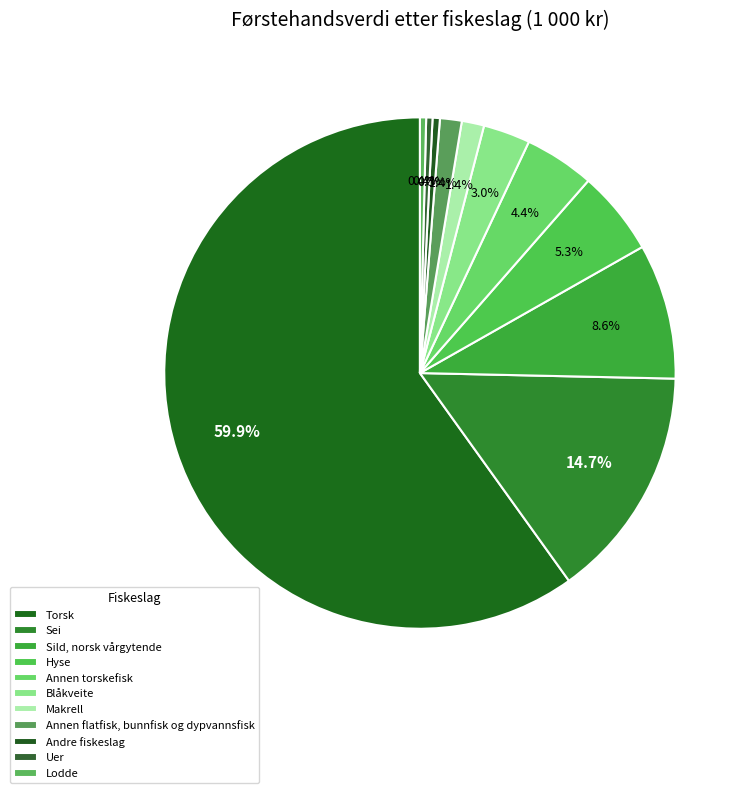

Does Torsk represent more than half of the total?

Yes